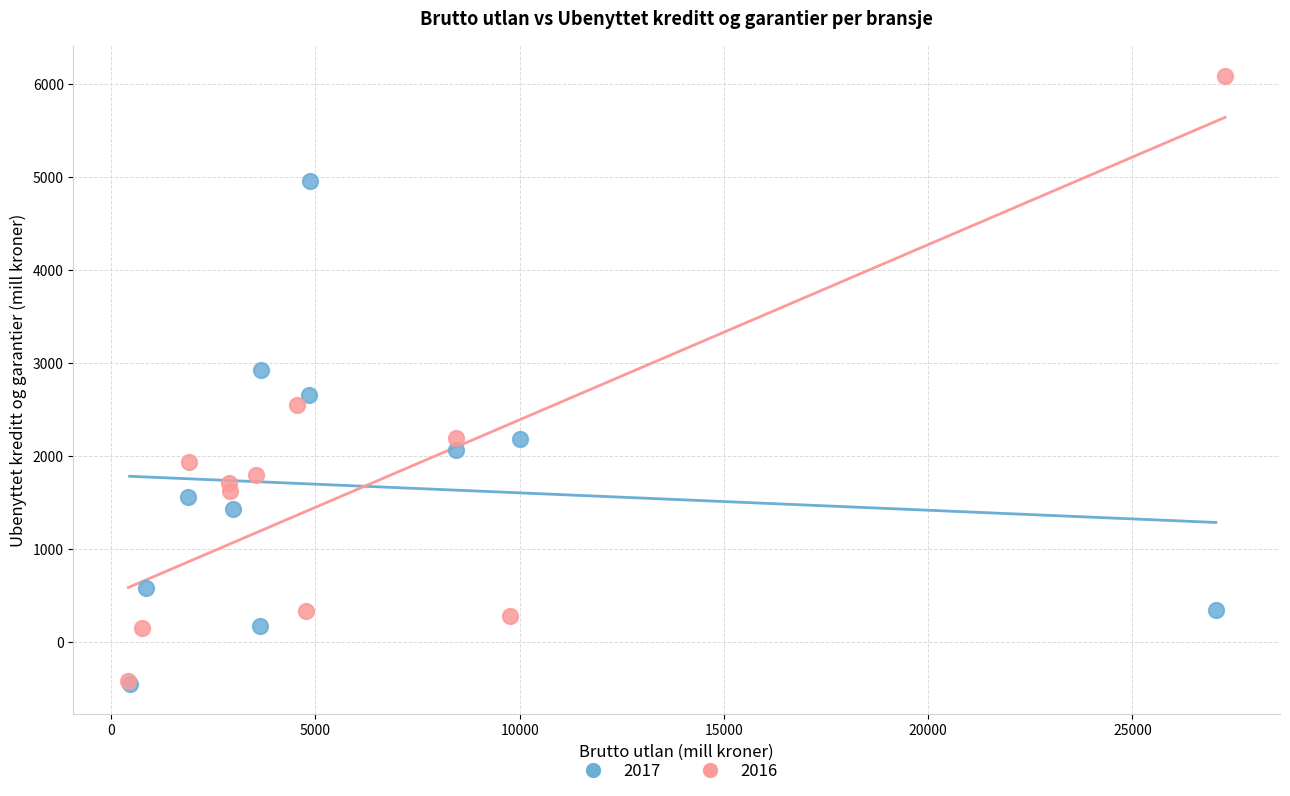

What are all the series names shown in the legend?

2017, 2016